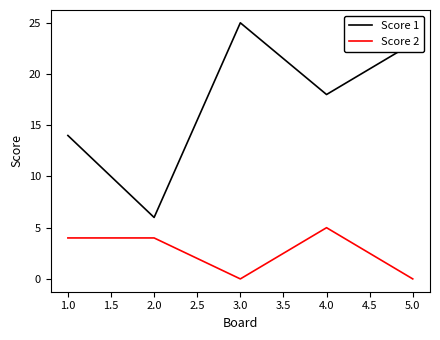

What position from the right is 1.0?

5